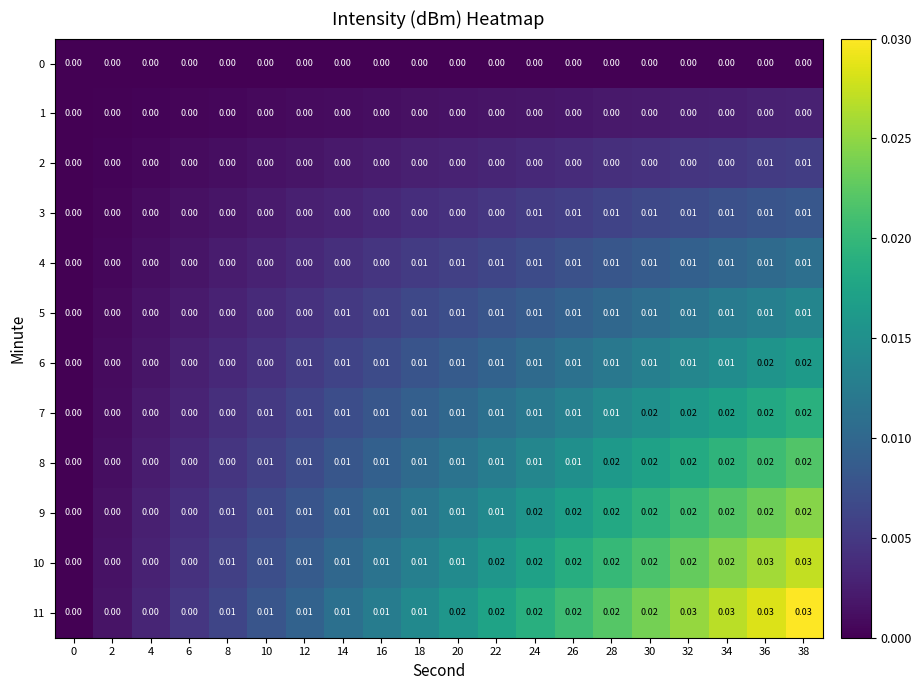

What is the total value across all series at 36?

0.2